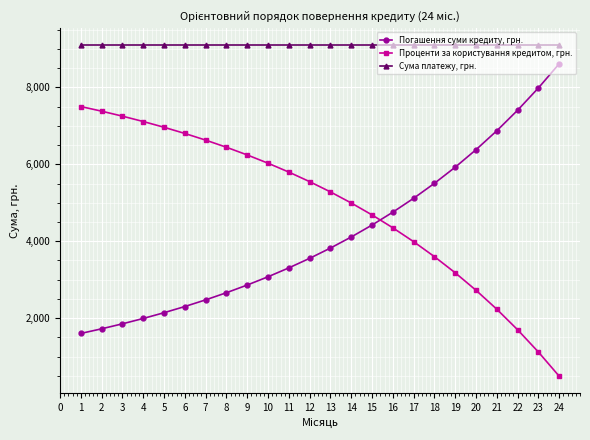

Is it true that Сума платежу, грн. equals 16344.9 at 2?

False